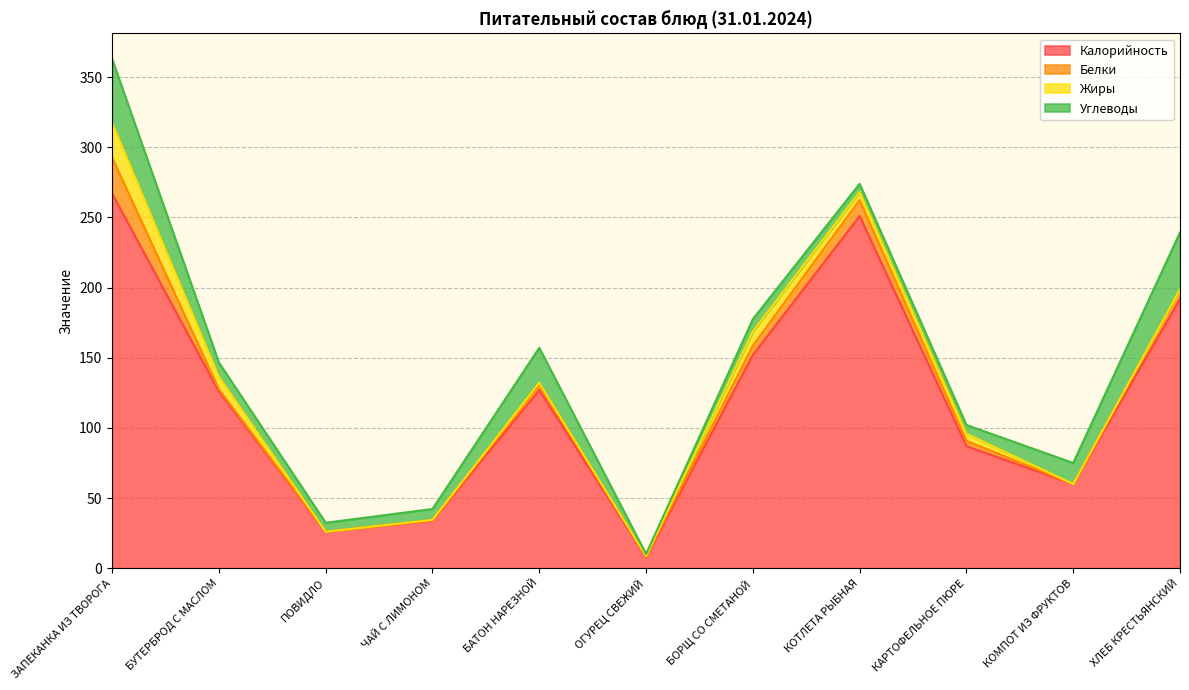

Which series has the widest spread of values?

Калорийность